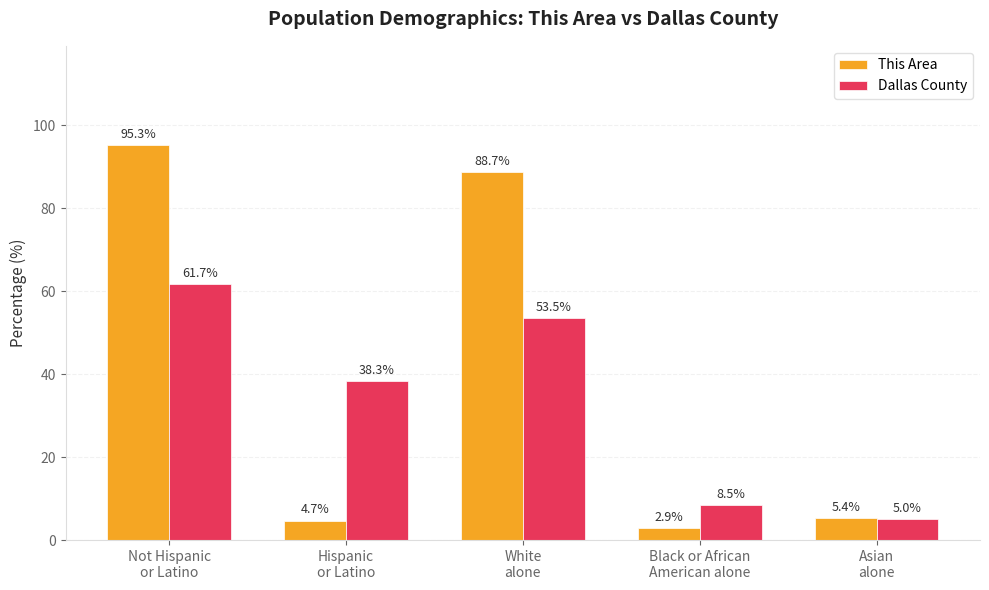

At how many categories does at least one series exceed 73?

2